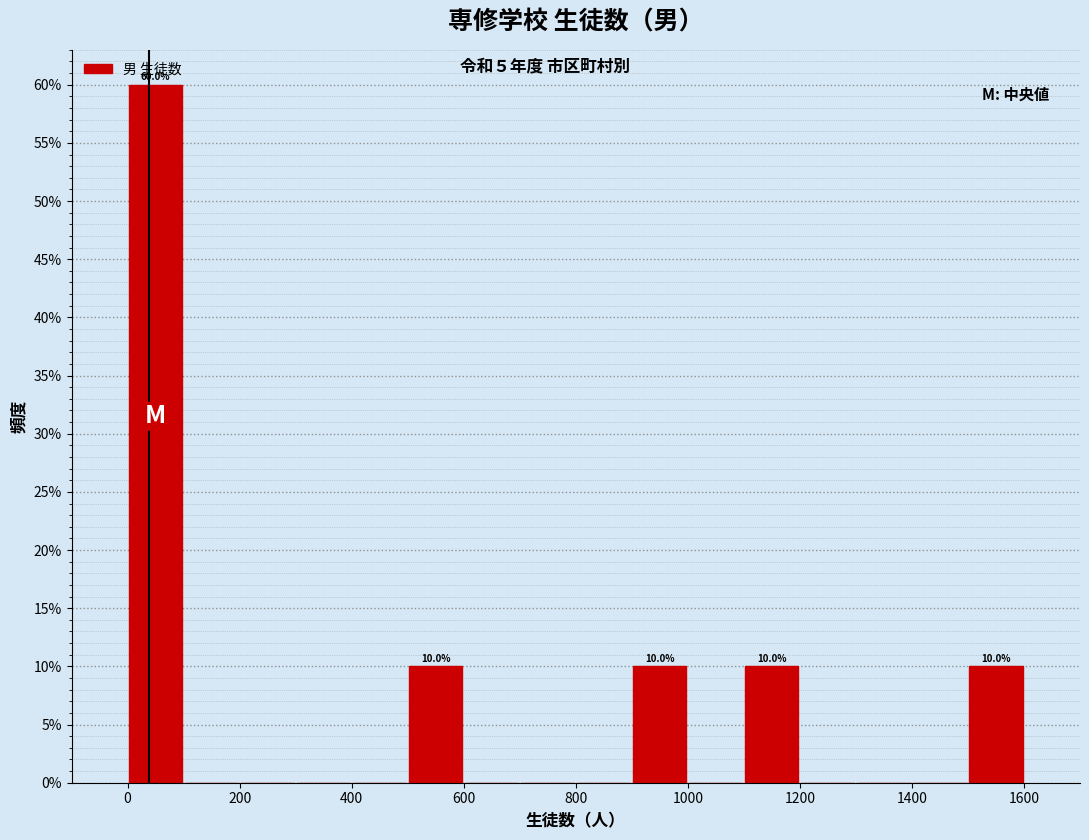

Over which range of the x-axis is the bar tallest?

0 to 100